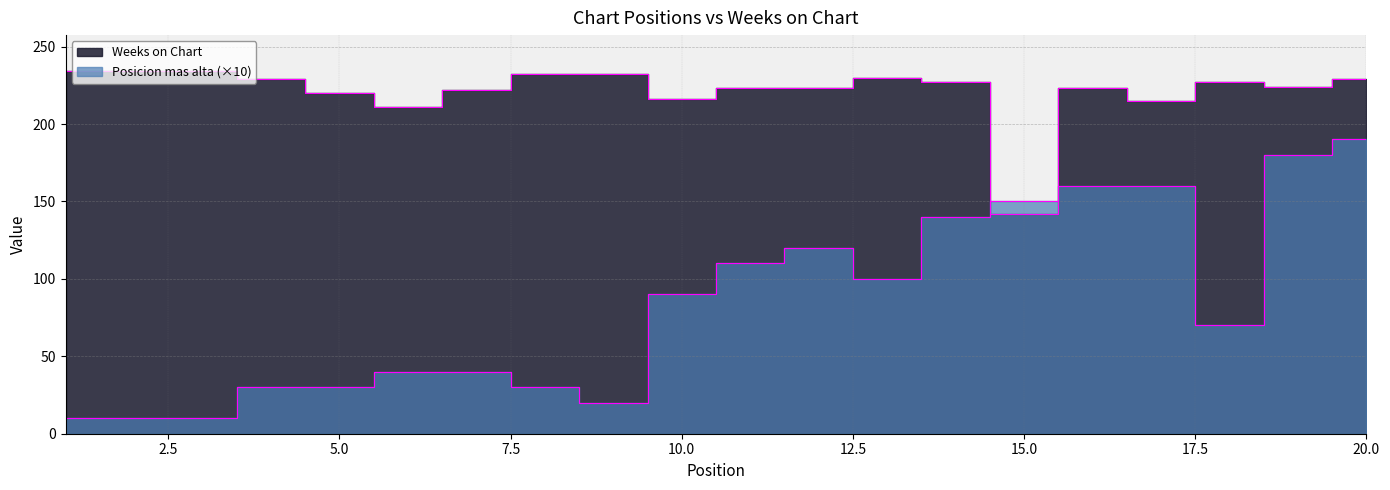

What is the smallest value displayed?

10